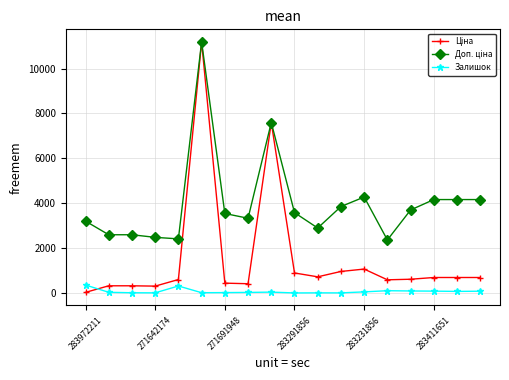

True or false: Залишок has more than 2 interior local peaks.

True